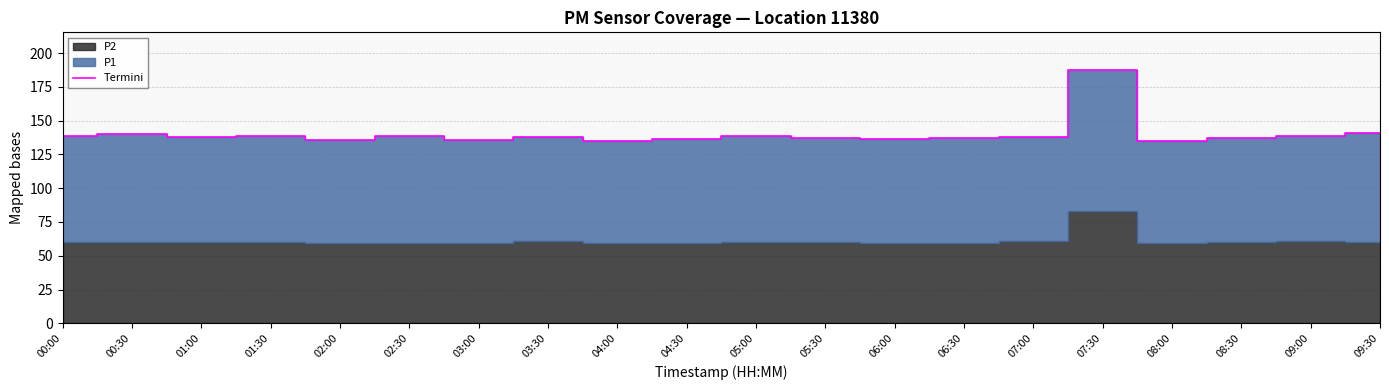

Where is the data nearest to the value 160?

09:30